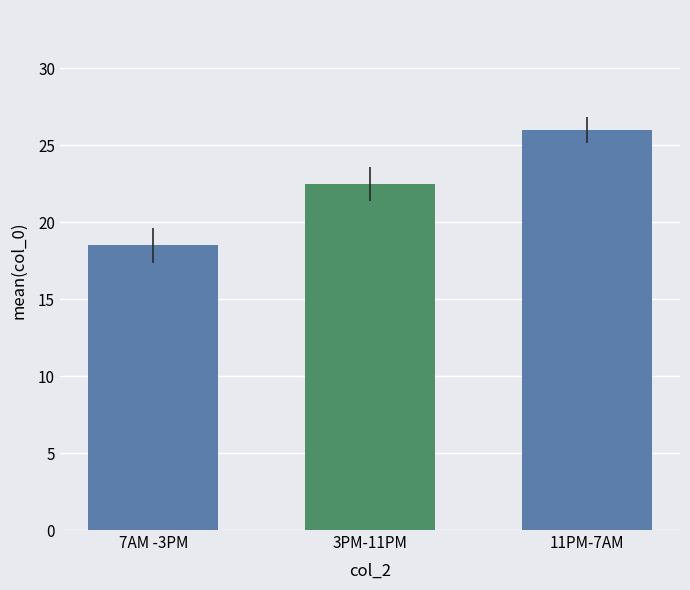

What is the sum of all values?

67.0